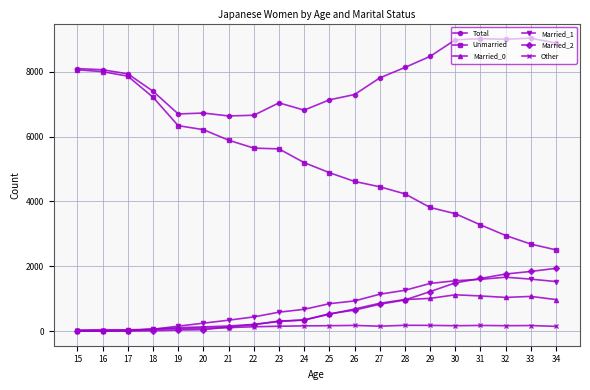

Which series has the largest range (max minus min)?

Unmarried